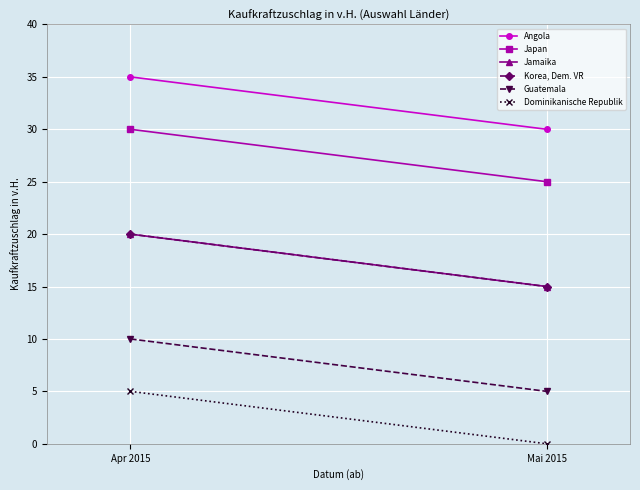

Which category has the lowest value across all series?

Mai 2015